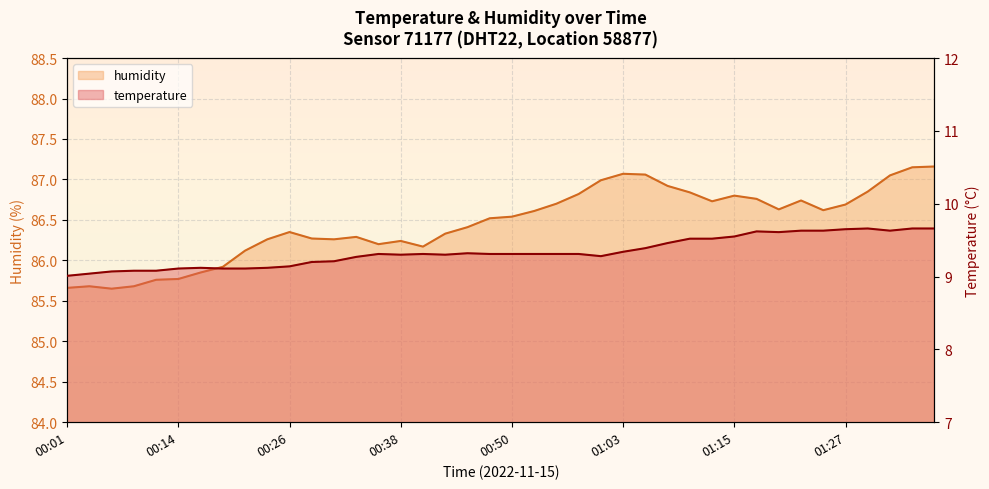

What are all the series names shown in the legend?

temperature, humidity